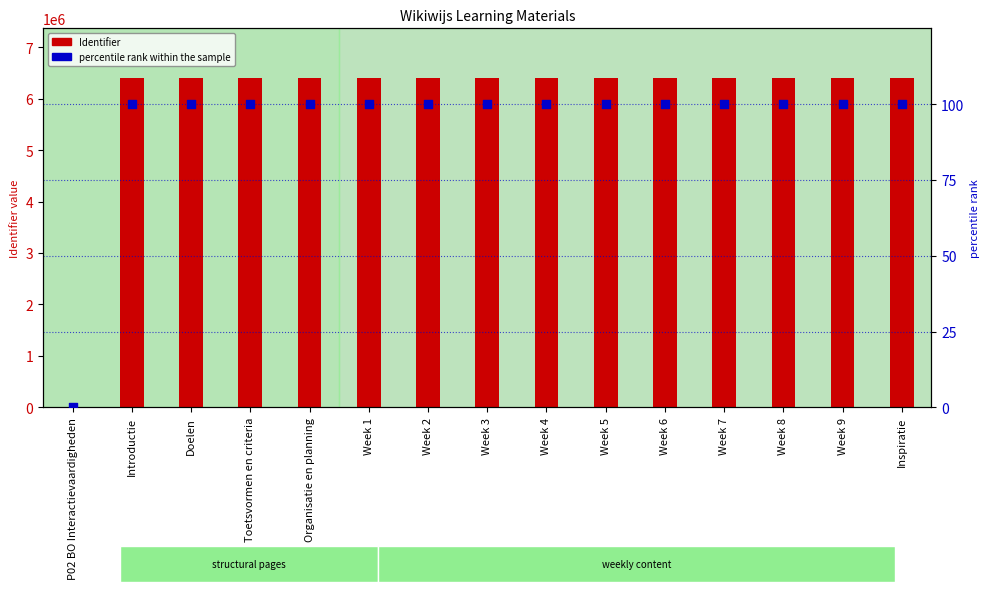

What is the total value across all series at Week 1?

6403732.0